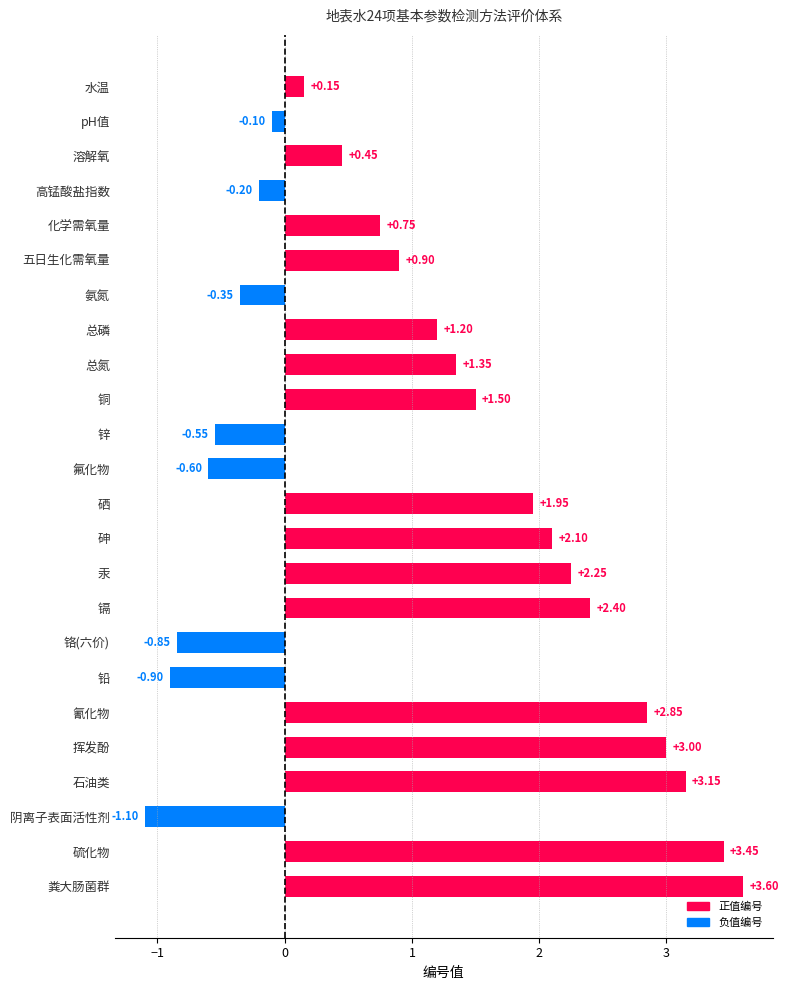

List the labels in order of value, smallest first.

阴离子表面活性剂, 铅, 铬(六价), 氟化物, 锌, 氨氮, 高锰酸盐指数, pH值, 水温, 溶解氧, 化学需氧量, 五日生化需氧量, 总磷, 总氮, 铜, 硒, 砷, 汞, 镉, 氰化物, 挥发酚, 石油类, 硫化物, 粪大肠菌群